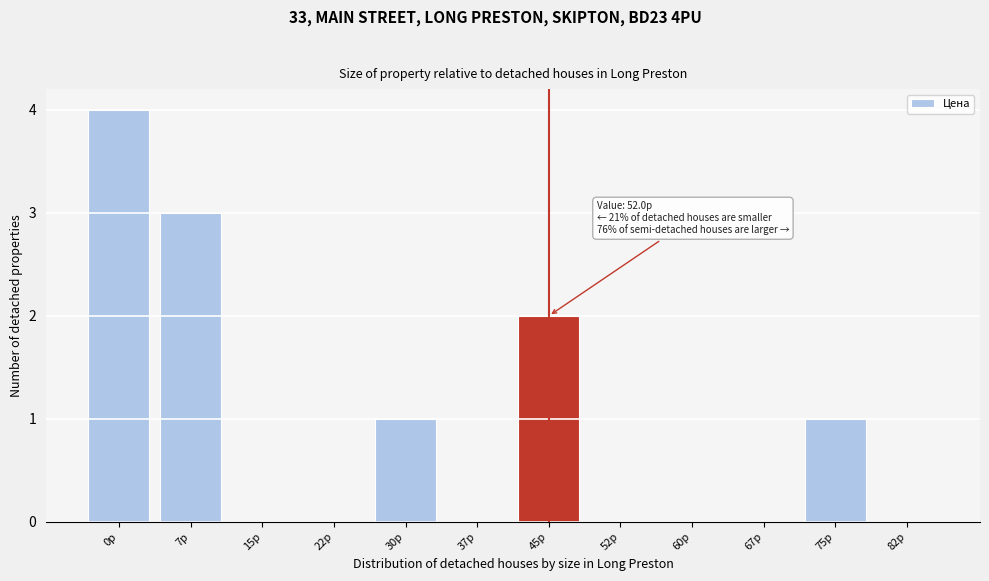

Reading left to right, transcribe all the data shown in this chart.

0p=4	7p=3	15p=0	22p=0	30p=1	37p=0	45p=2	52p=0	60p=0	67p=0	75p=1	82p=0